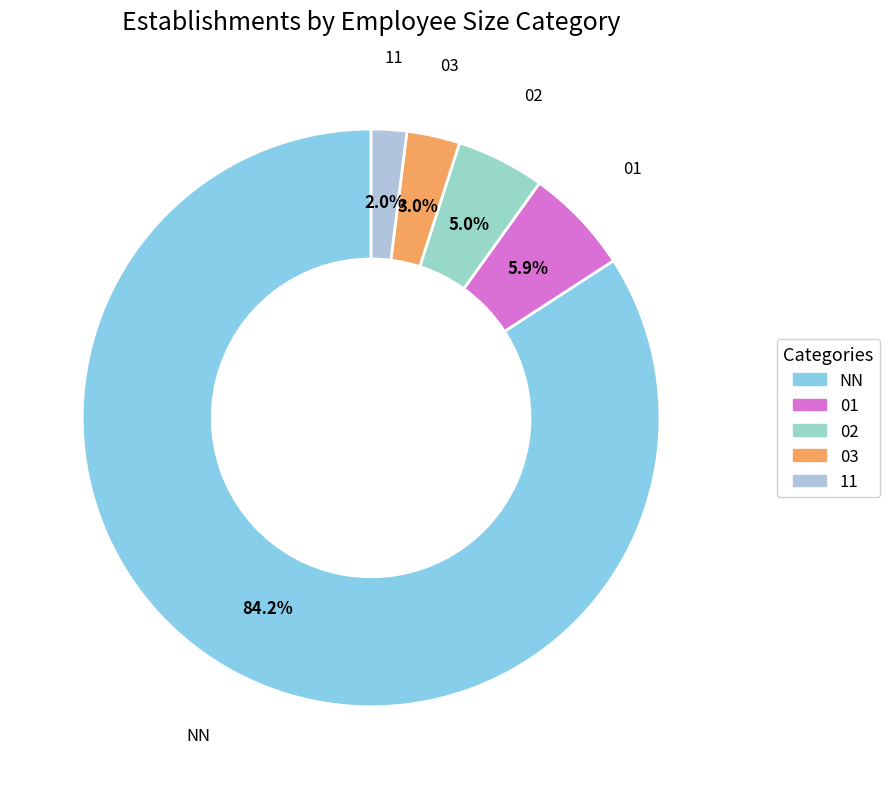

To the nearest percent, what is the average slice percentage?

20%